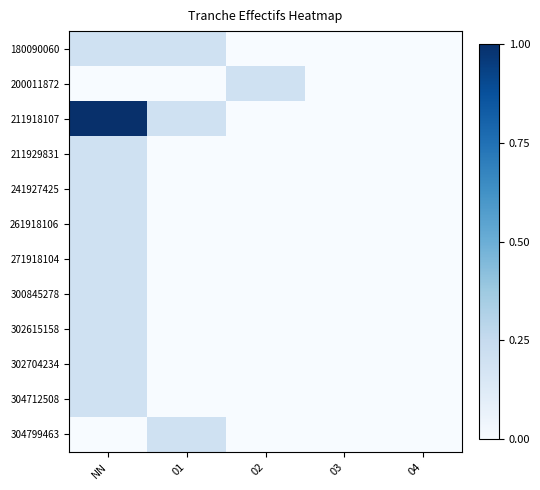

Reading right to left, what are all the values shown in this chart?

180090060: 04=0.0	03=0.0	02=0.0	01=0.2	NN=0.2
200011872: 04=0.0	03=0.0	02=0.2	01=0.0	NN=0.0
211918107: 04=0.0	03=0.0	02=0.0	01=0.2	NN=1.0
211929831: 04=0.0	03=0.0	02=0.0	01=0.0	NN=0.2
241927425: 04=0.0	03=0.0	02=0.0	01=0.0	NN=0.2
261918106: 04=0.0	03=0.0	02=0.0	01=0.0	NN=0.2
271918104: 04=0.0	03=0.0	02=0.0	01=0.0	NN=0.2
300845278: 04=0.0	03=0.0	02=0.0	01=0.0	NN=0.2
302615158: 04=0.0	03=0.0	02=0.0	01=0.0	NN=0.2
302704234: 04=0.0	03=0.0	02=0.0	01=0.0	NN=0.2
304712508: 04=0.0	03=0.0	02=0.0	01=0.0	NN=0.2
304799463: 04=0.0	03=0.0	02=0.0	01=0.2	NN=0.0